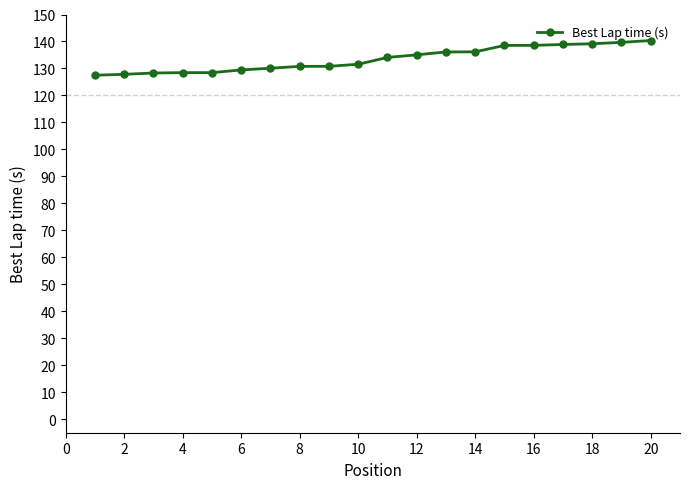

How many values exceed 134?

10